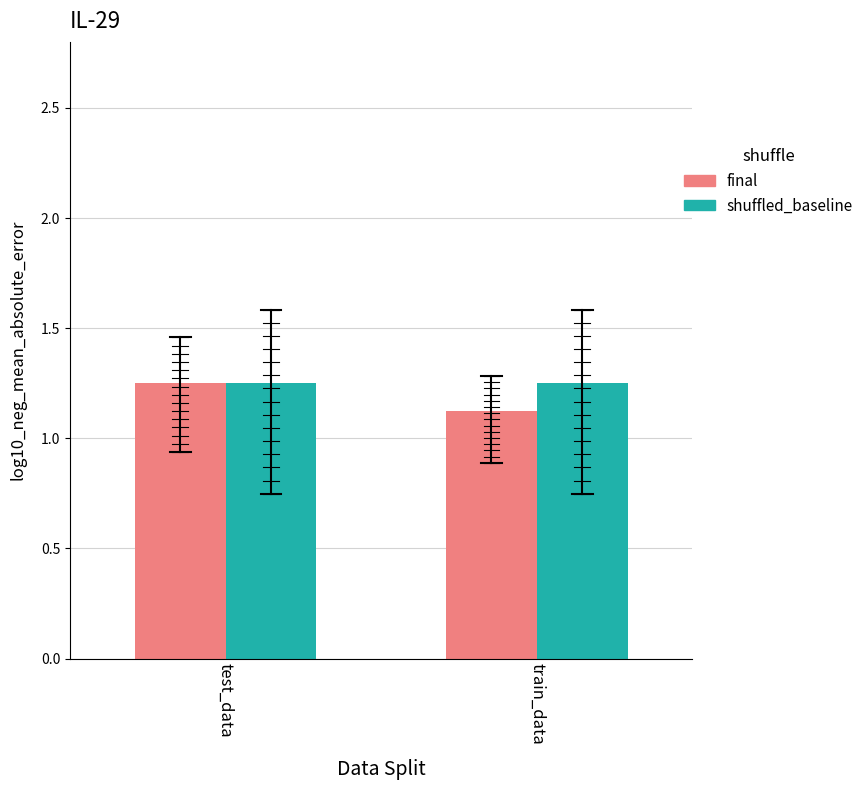

List the labels in order of final value, smallest first.

train_data, test_data